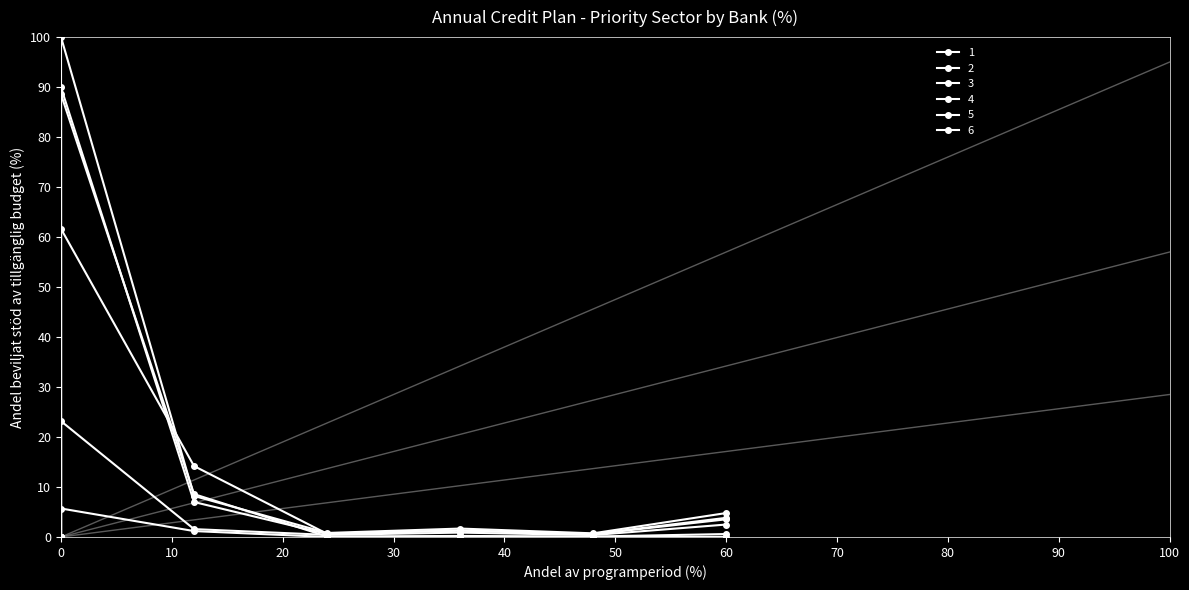

What is the difference between the maximum and minimum values in the Indian Bank series?

88.5